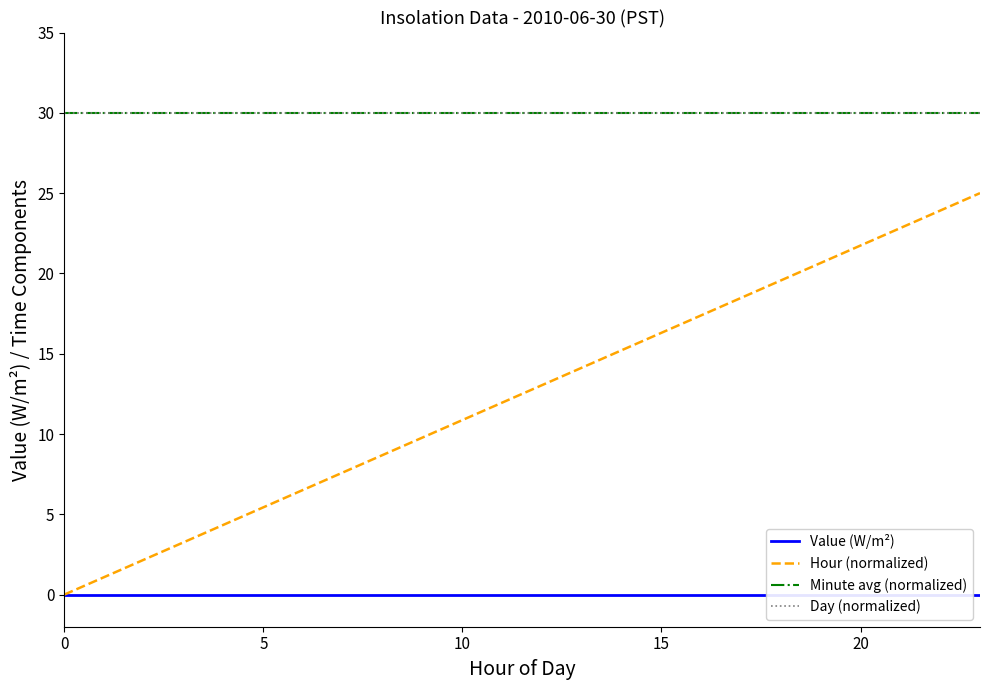

True or false: Hour (normalized) has more than 2 interior local peaks.

False